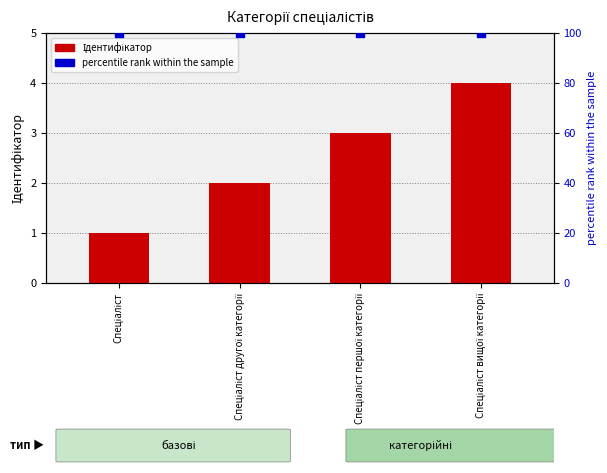

Is the value of Ідентифікатор at Спеціаліст другої категорії greater than the value of percentile rank within the sample at Спеціаліст першої категорії?

No